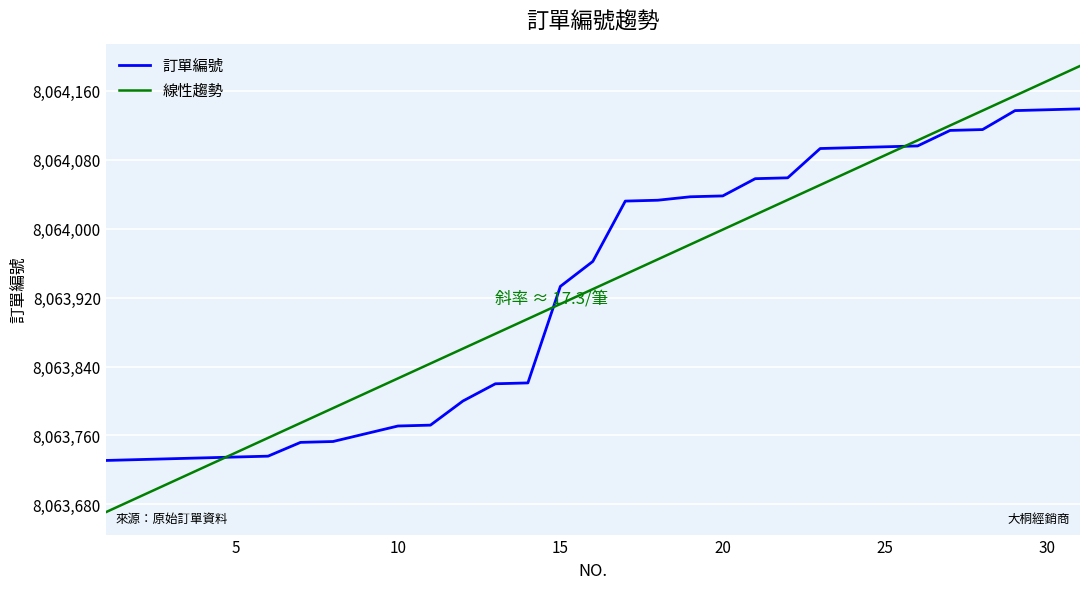

Rank the series by their maximum value, from lowest to highest.

訂單編號, 線性趨勢